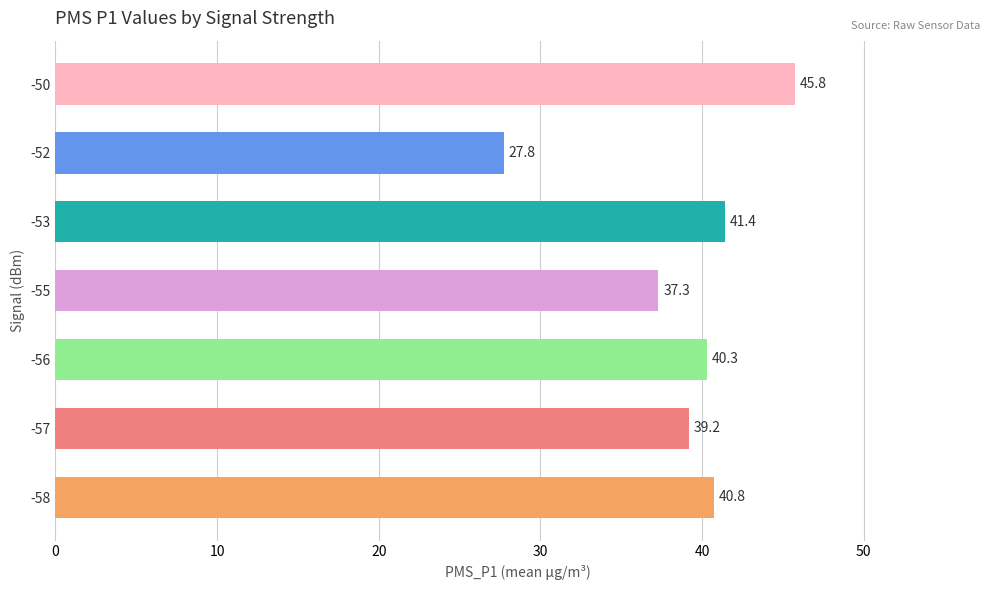

Rank the categories by value from highest to lowest.

-50, -53, -58, -56, -57, -55, -52